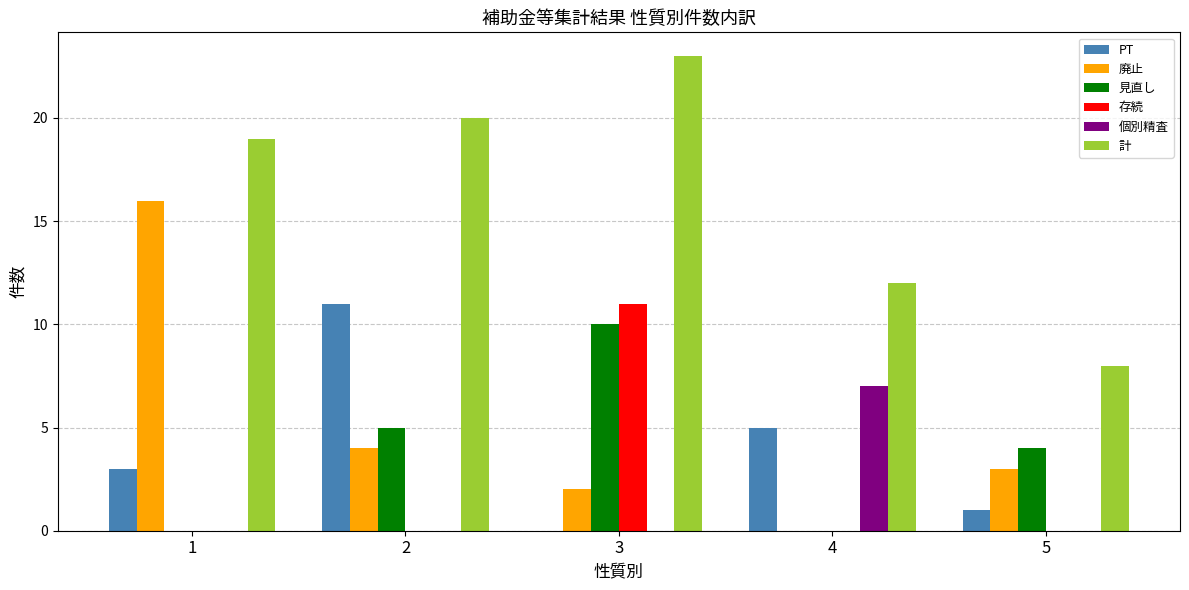

Which series has the largest total across all categories?

計